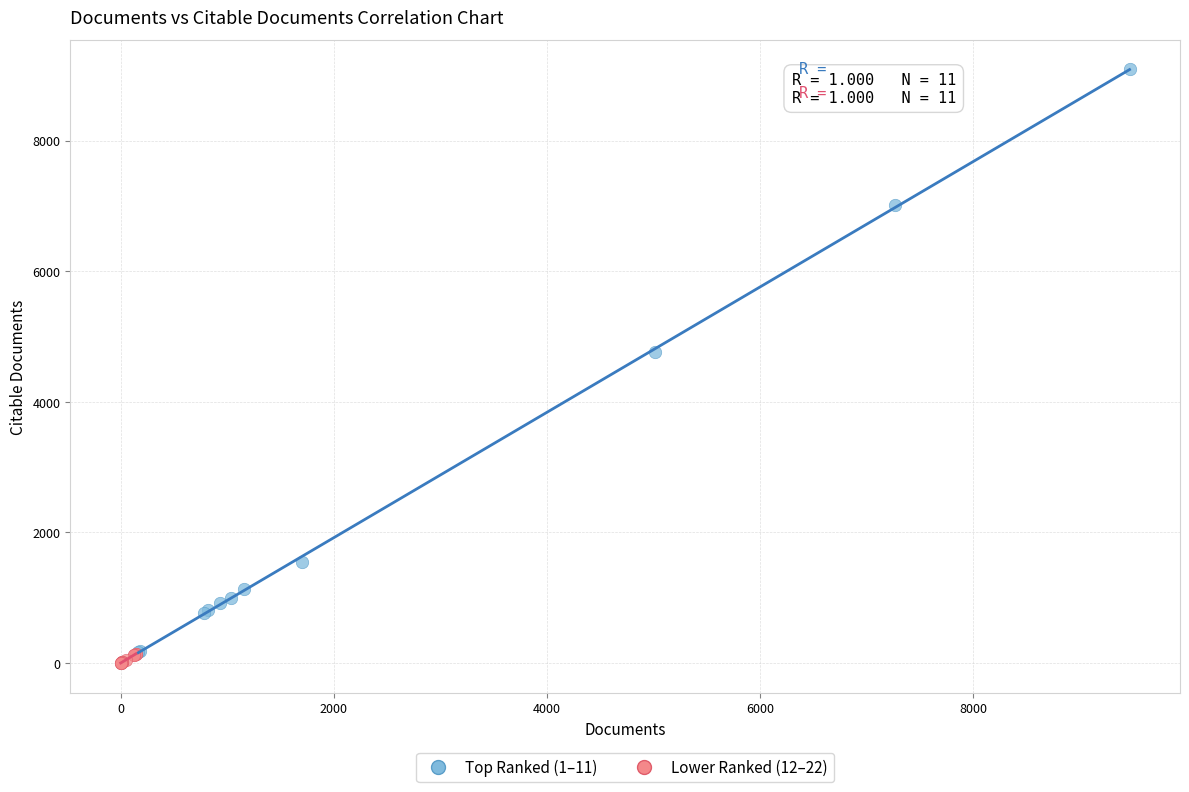

Which series reaches the minimum Y coordinate?

Lower Ranked (12–22)